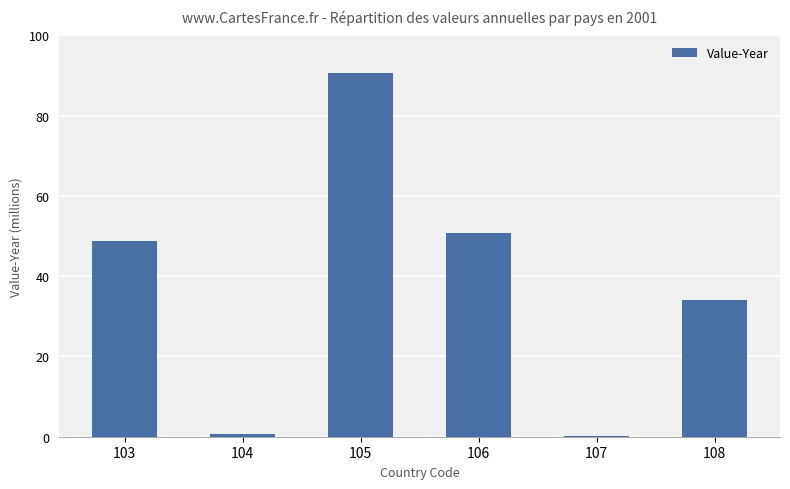

What is the difference between the values at 107 and 104?

625618